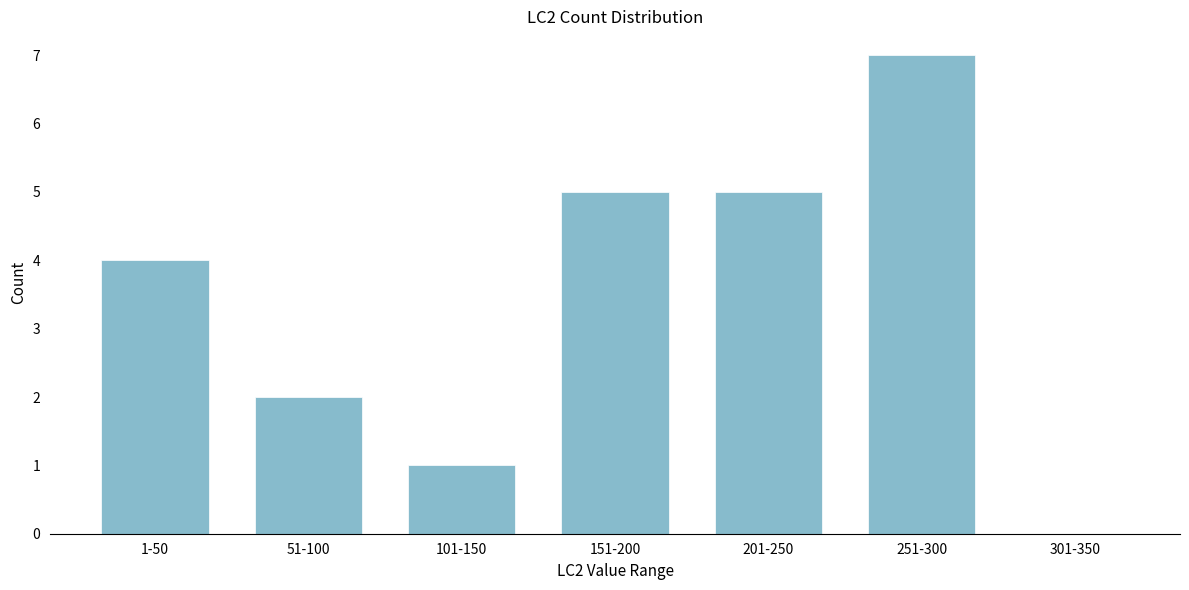

Reading left to right, list all the values displayed in this chart.

1-50=4	51-100=2	101-150=1	151-200=5	201-250=5	251-300=7	301-350=0